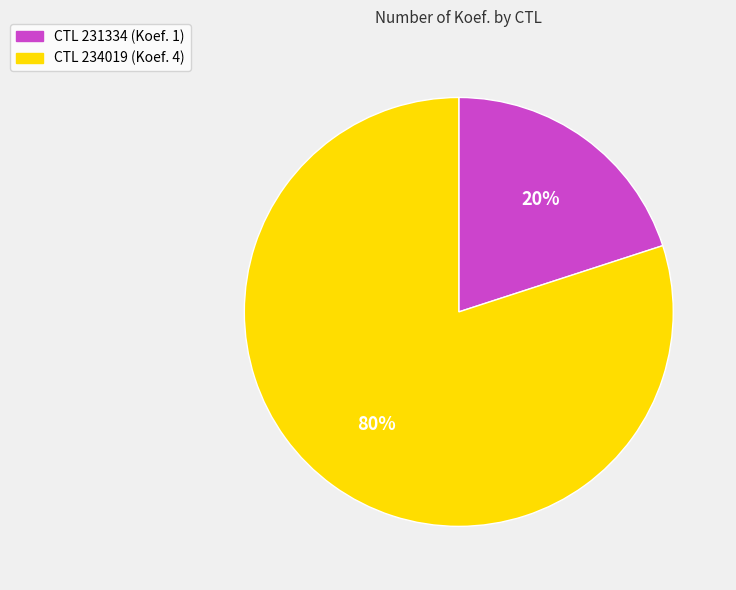

To the nearest percent, what is the difference between the largest and smallest slice percentages?

60%